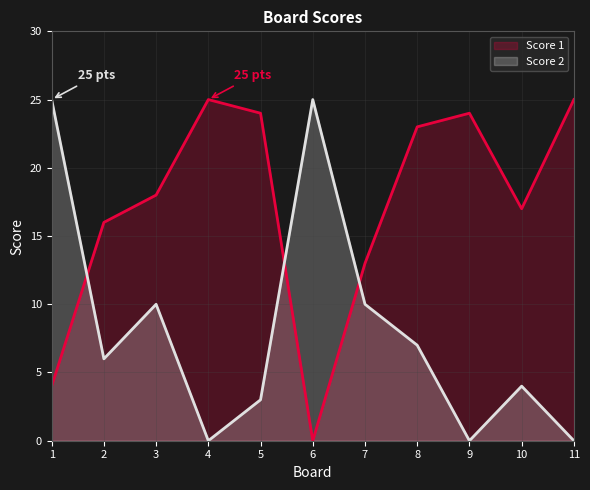

How many lines are shown in the chart?

2